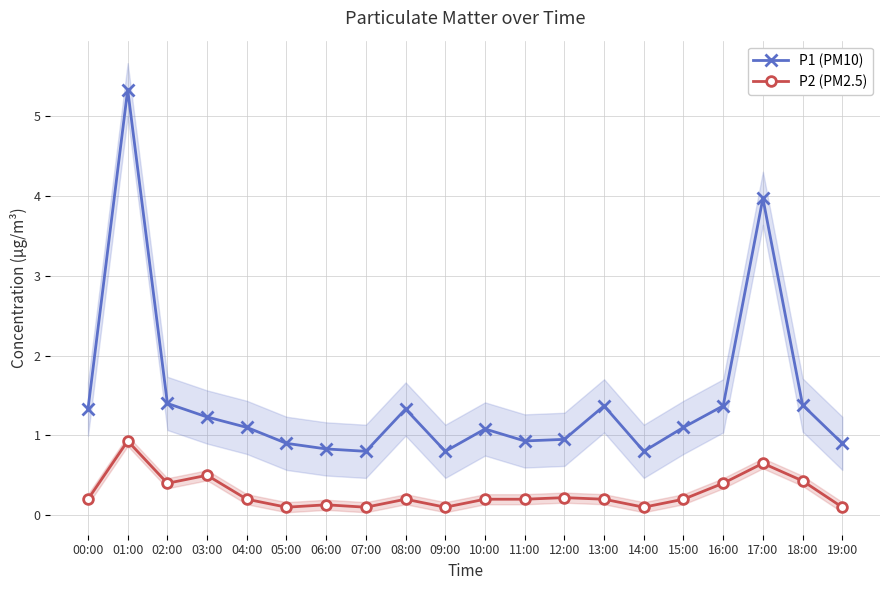

How many data points in P1 (PM10) are less than 1?

8